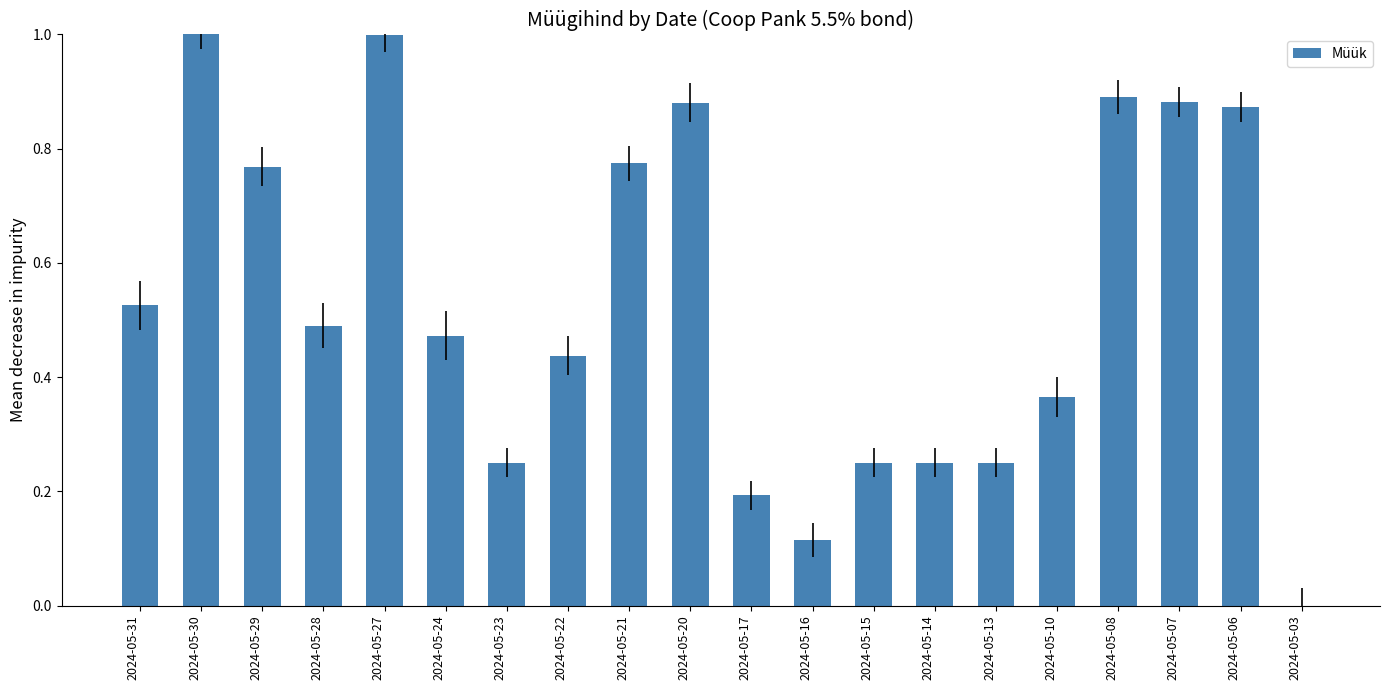

Is it true that the value at 2024-05-08 is 1.5?

False